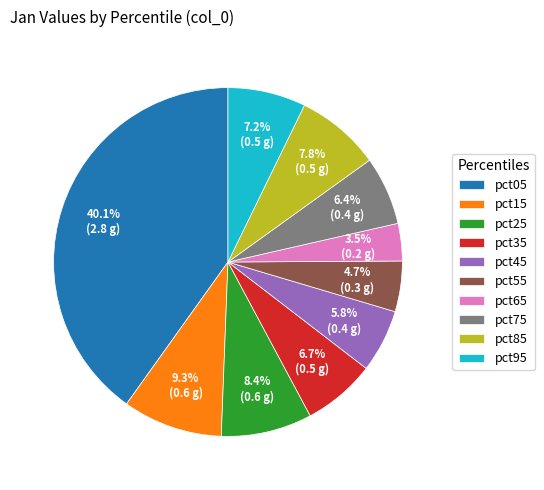

How many segments does this pie chart have?

10